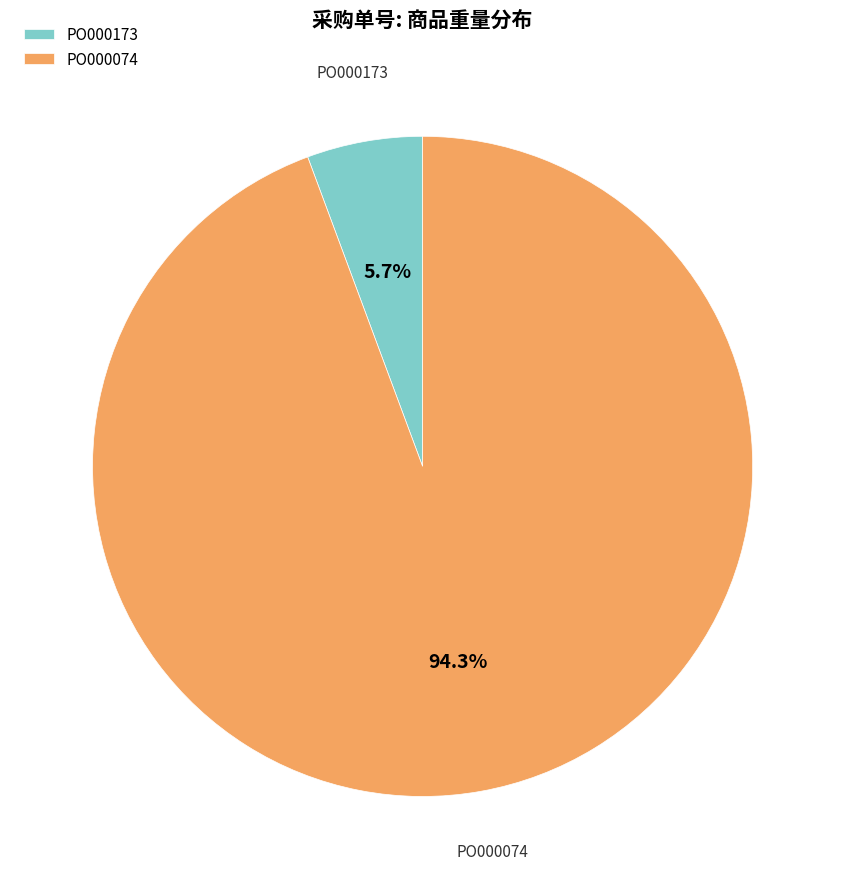

To the nearest percent, what is the average slice percentage?

50%